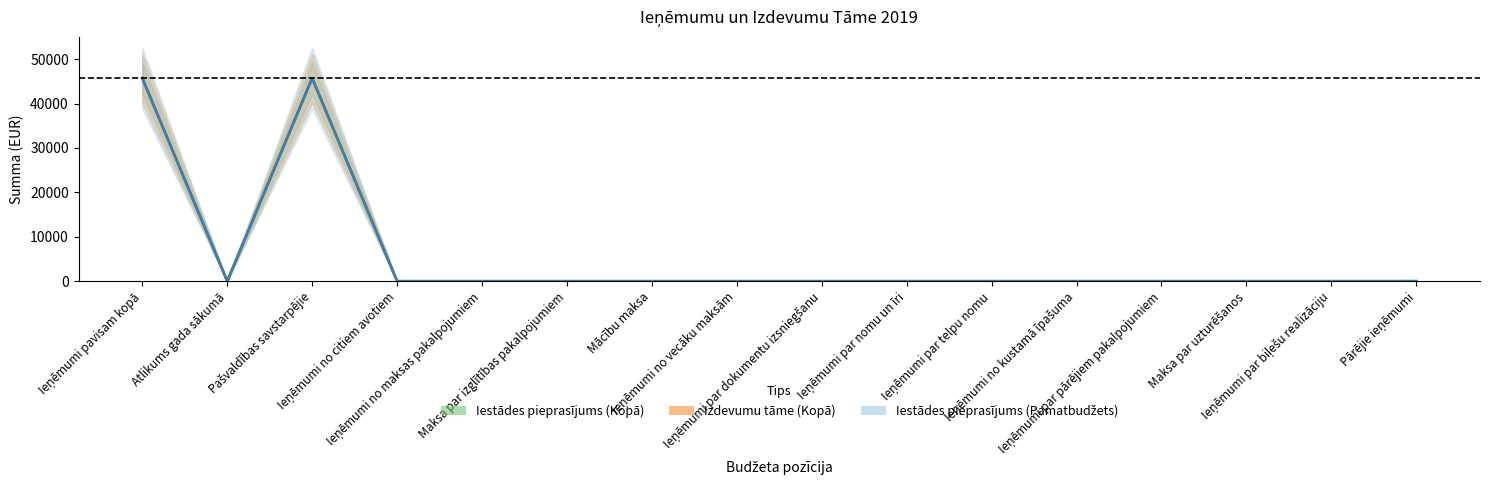

What is the difference between the maximum and second lowest values in the Iestādes pieprasījums (Pamatbudžets) series?

45712